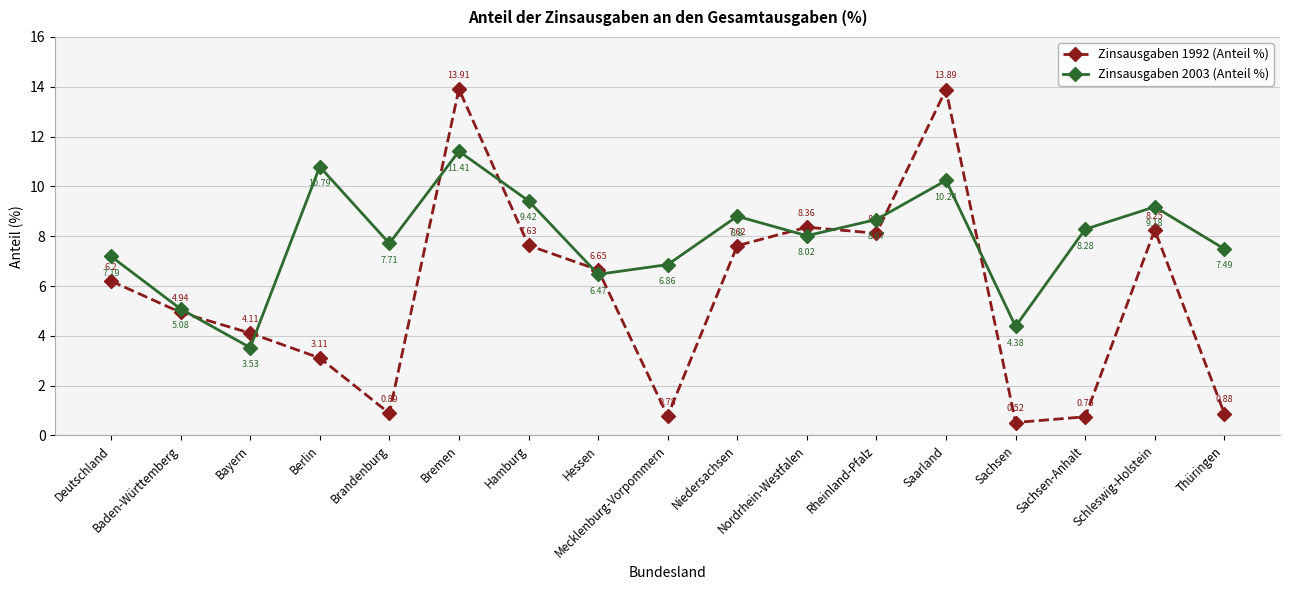

What is the label of the 7th point from the left?

Hamburg